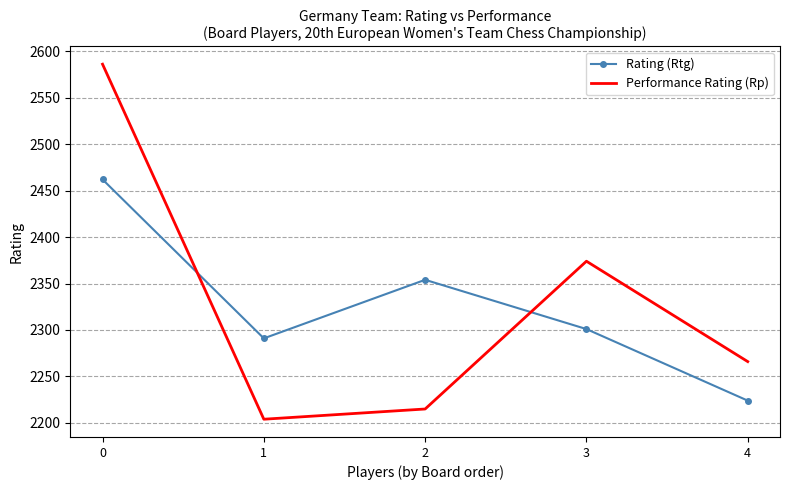

True or false: Rating (Rtg) and Performance Rating (Rp) intersect in this chart.

True